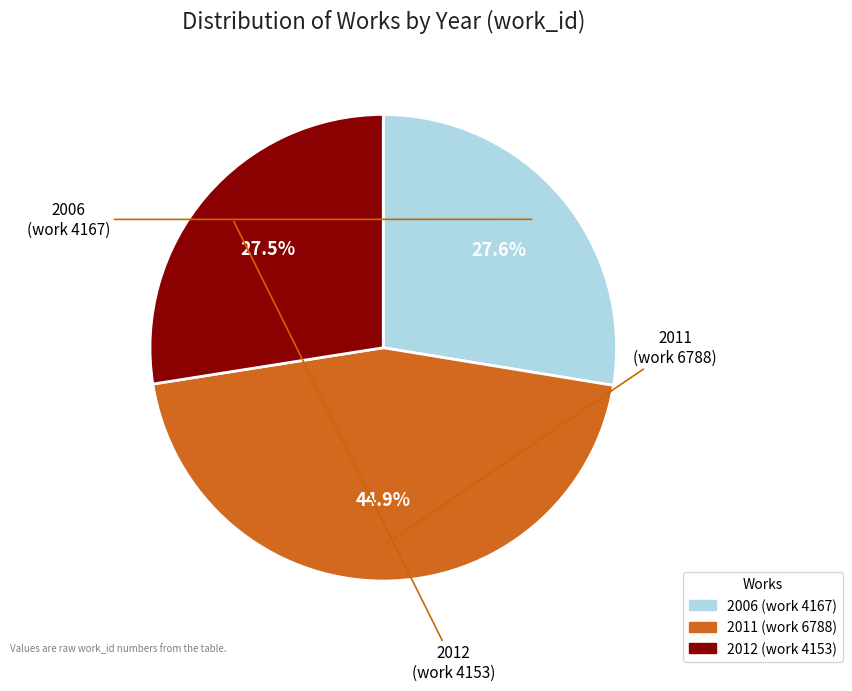

Count the number of slices in the pie.

3